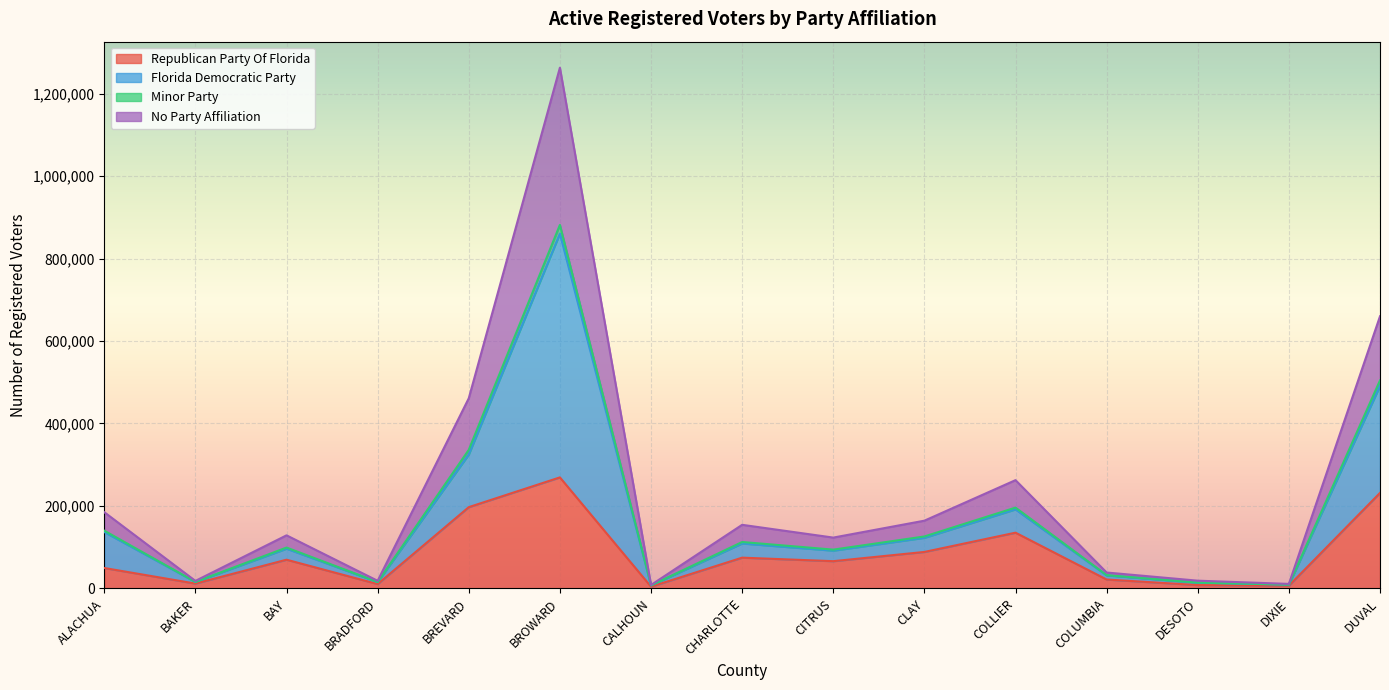

At which category is the sum across all series the highest?

BROWARD